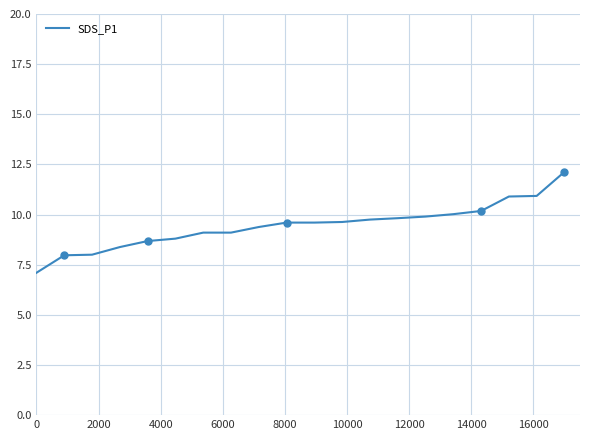

How many lines are shown in the chart?

1